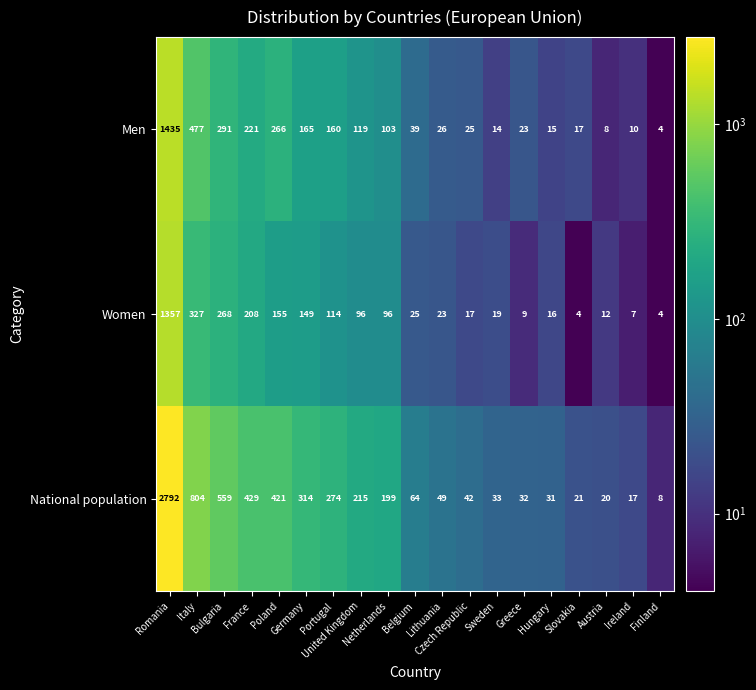

Which series changed the most between Bulgaria and Ireland?

National population